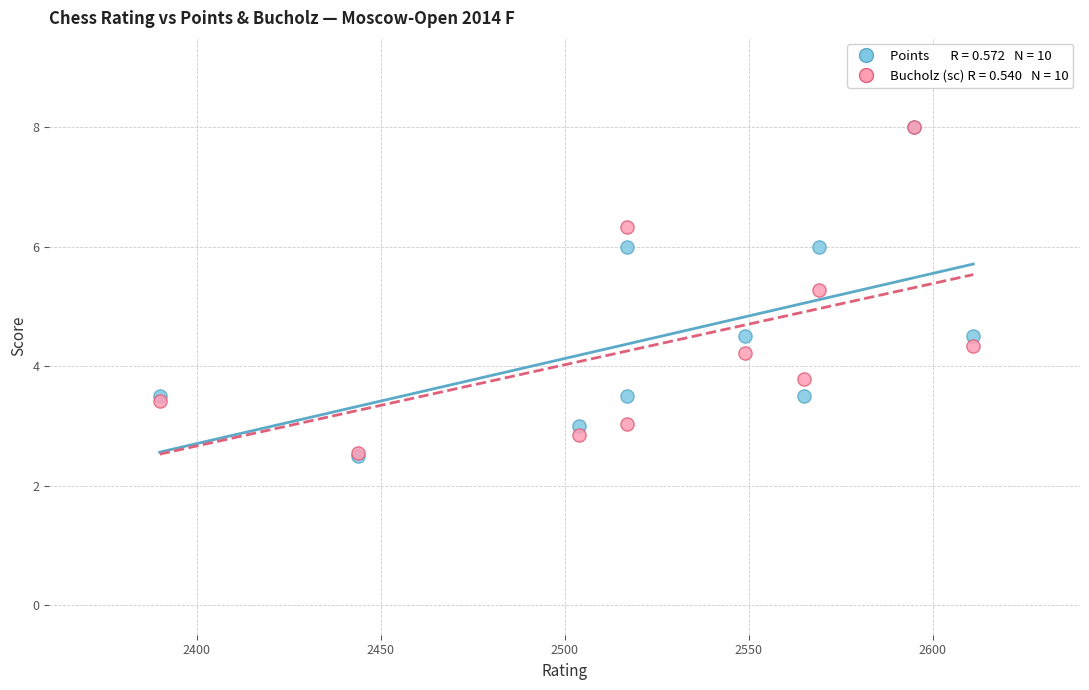

Across all series, what Y value is closest to 5?

5.3